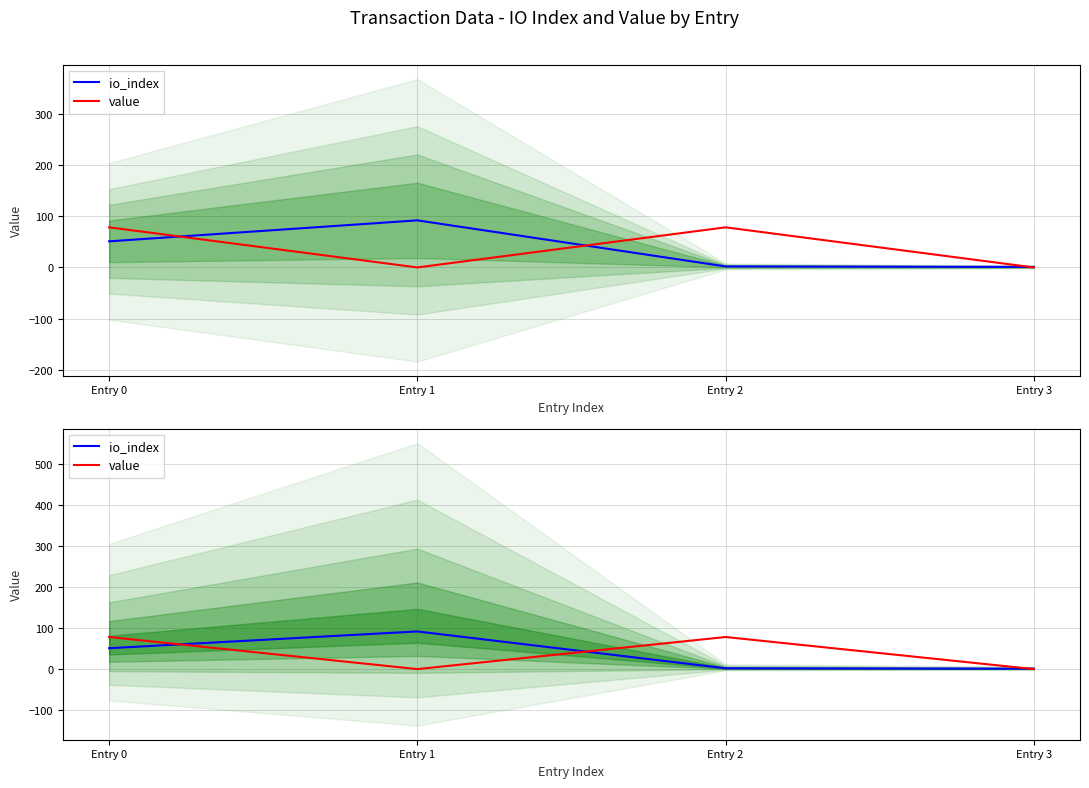

What is the difference between the second highest and second lowest values in the value series?

78.4